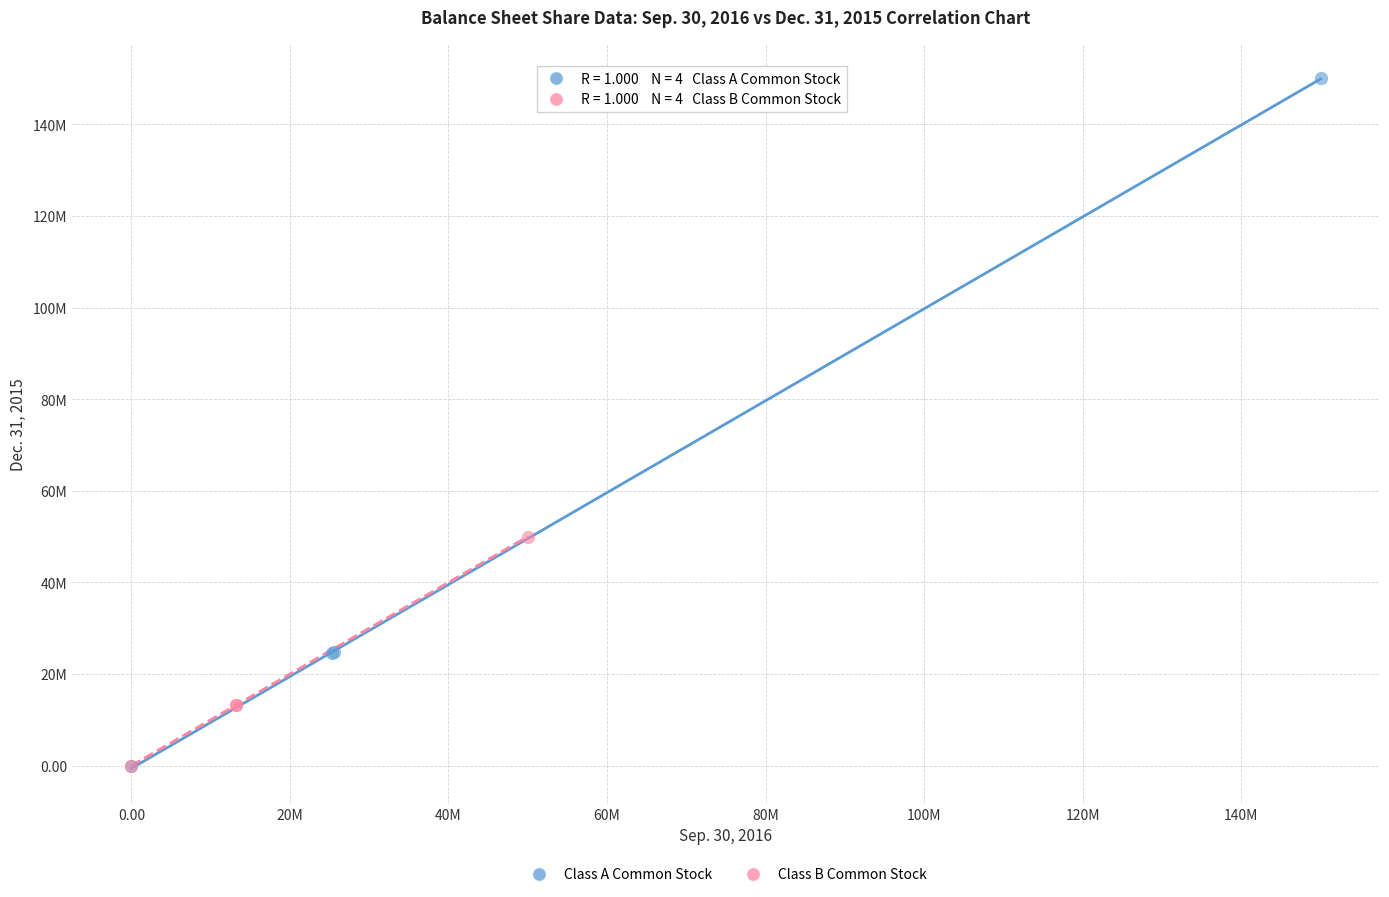

What are all the series names shown in the legend?

Class A Common Stock, Class B Common Stock